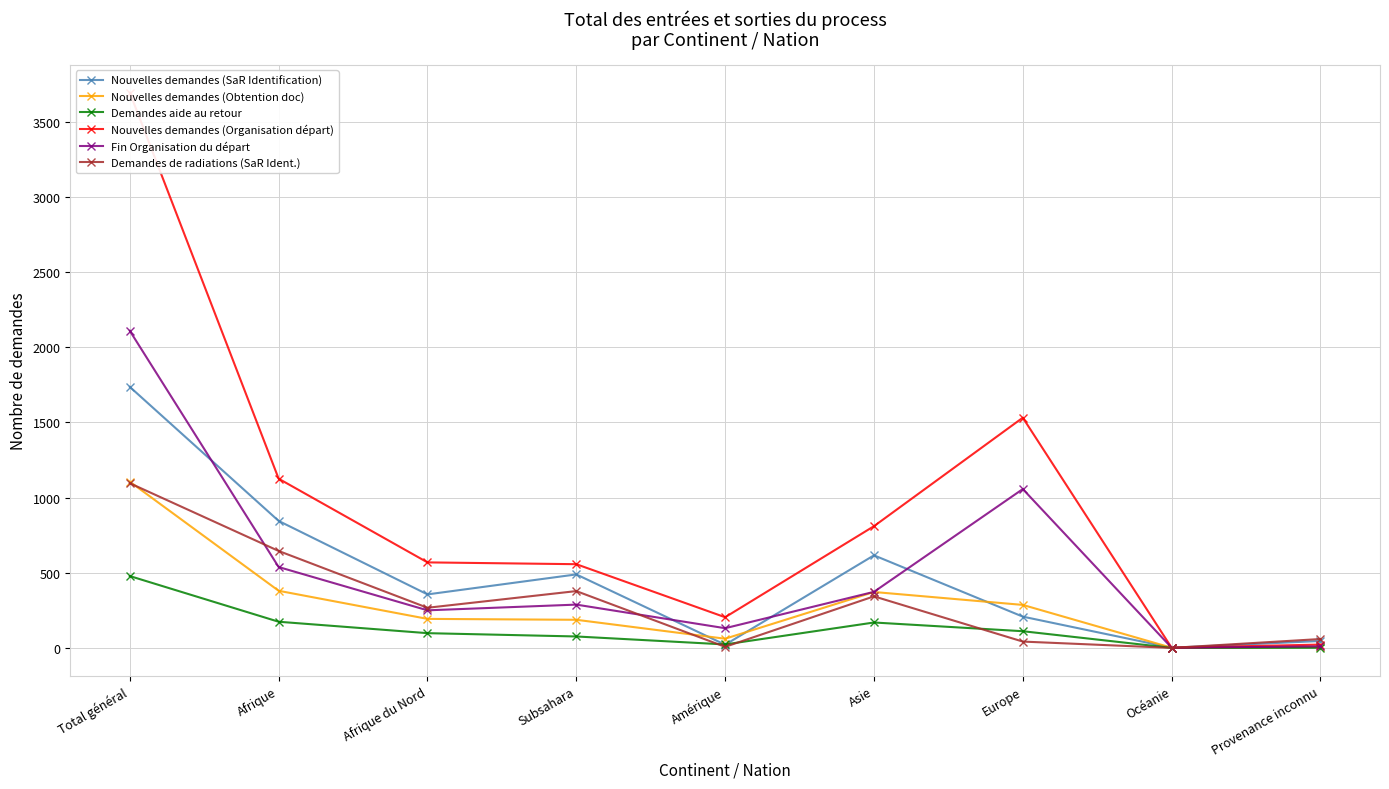

What is the value of the Nouvelles demandes (Organisation départ) point at the 1st from the left?

3695